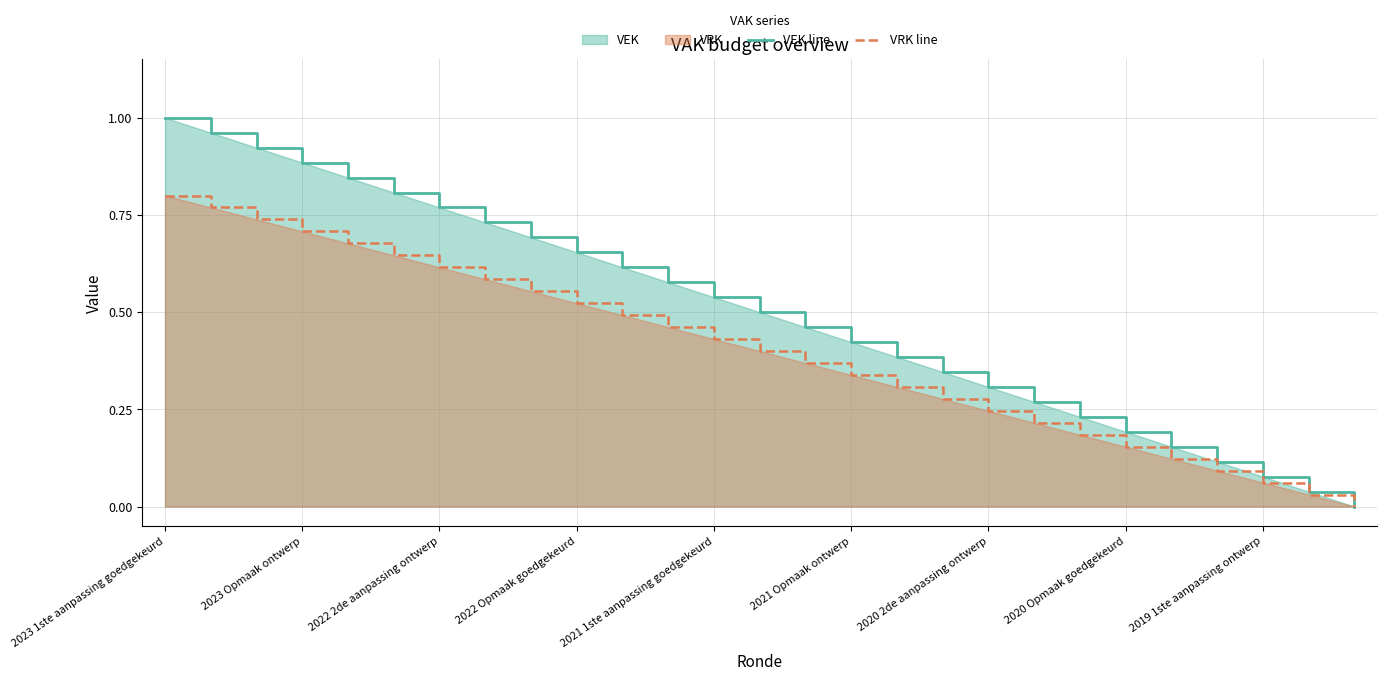

True or false: VRK line and VEK line cross at least once.

False